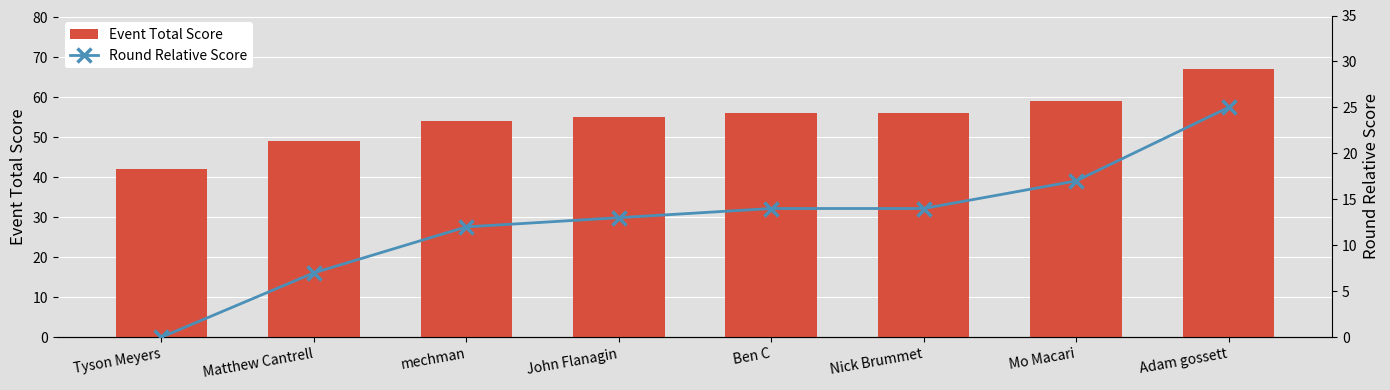

What is the label of the 4th bar from the left?

John Flanagin